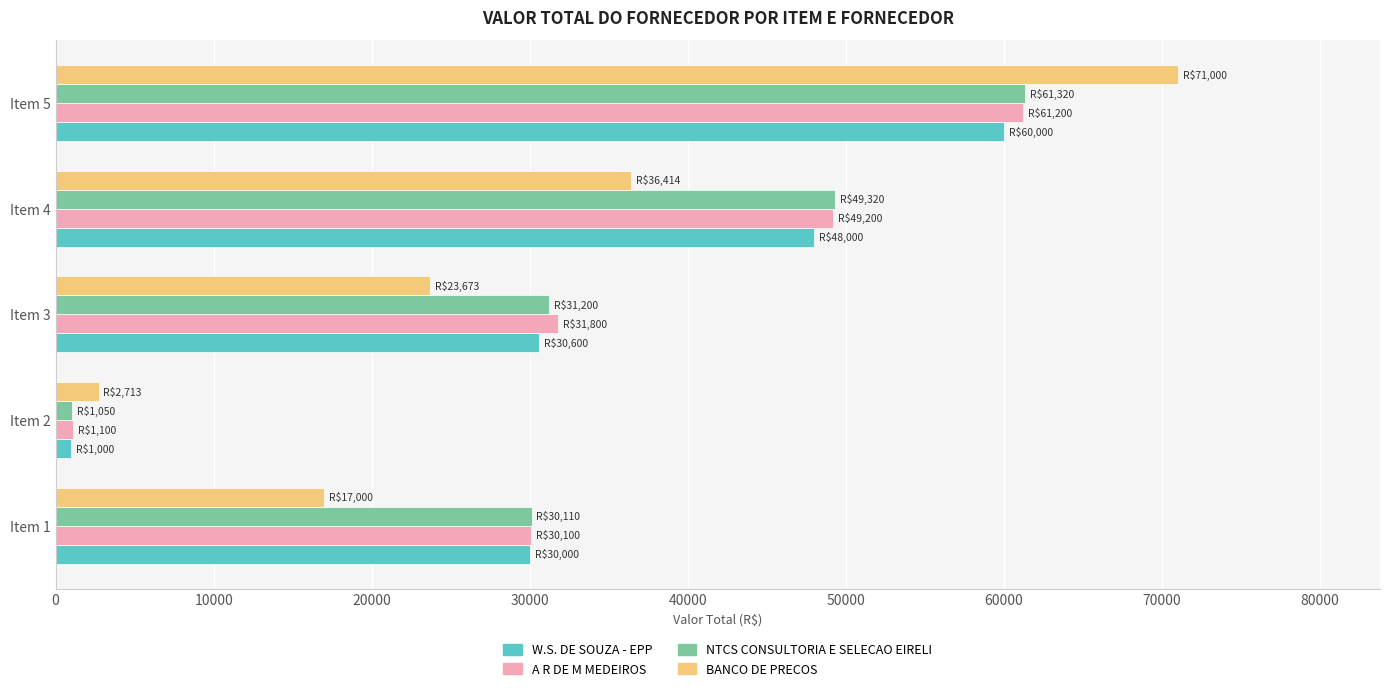

What is the difference between the highest and lowest values at Item 3?

8127.0